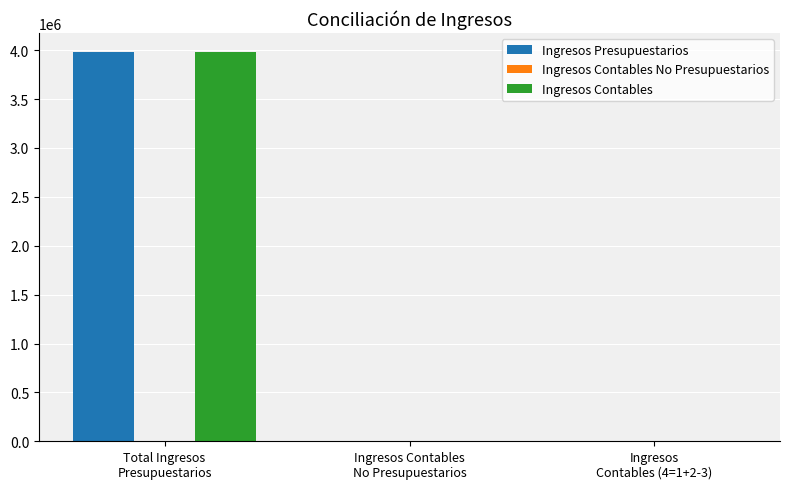

Are the bars horizontal?

No